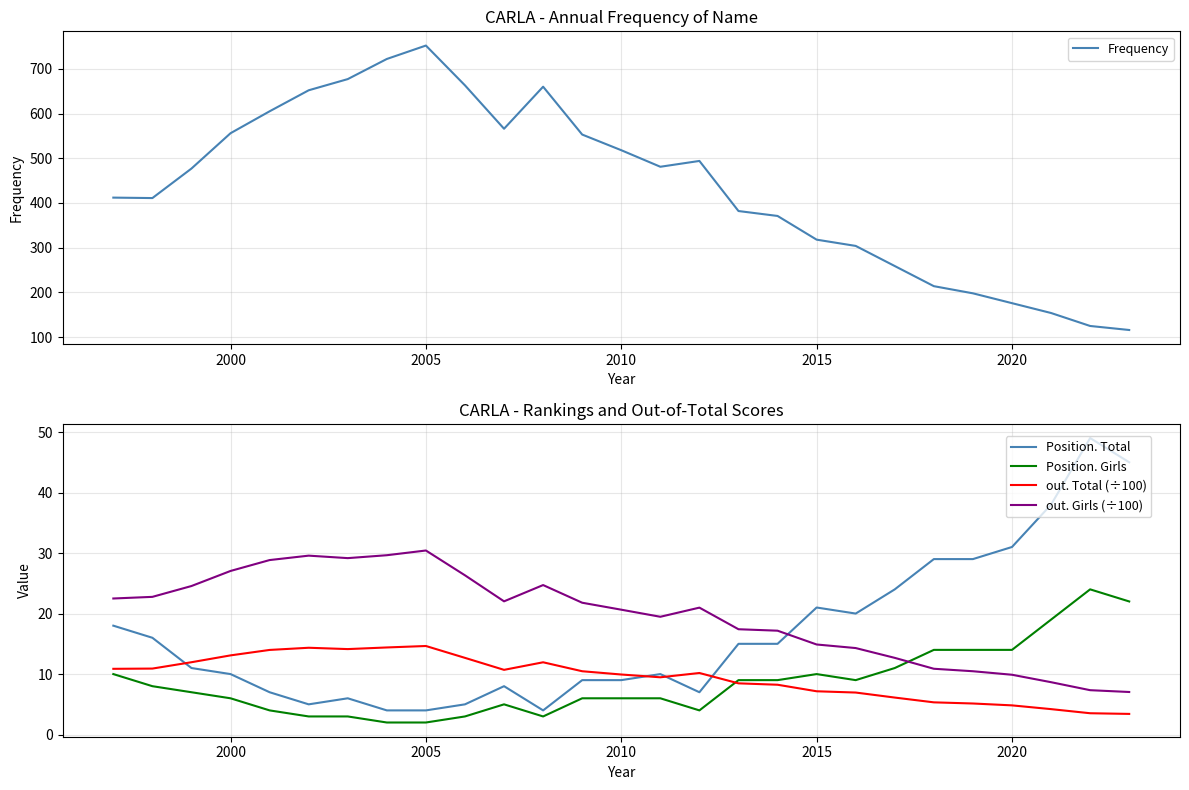

What are all the series names shown in the legend?

Frequency, Position. Total, Position. Girls, out. Total (÷100), out. Girls (÷100)